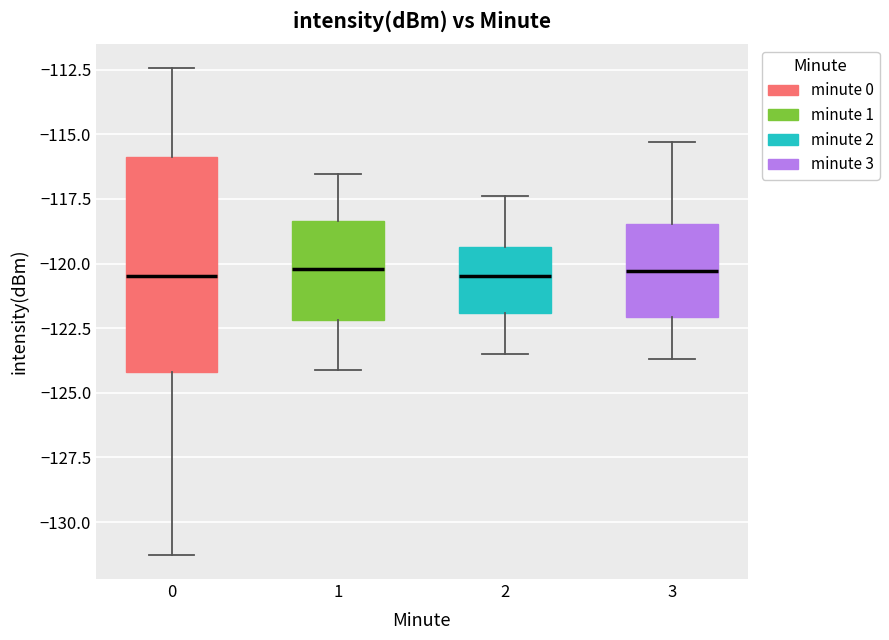

Which box is the tallest, from its lower edge to its upper edge?

0